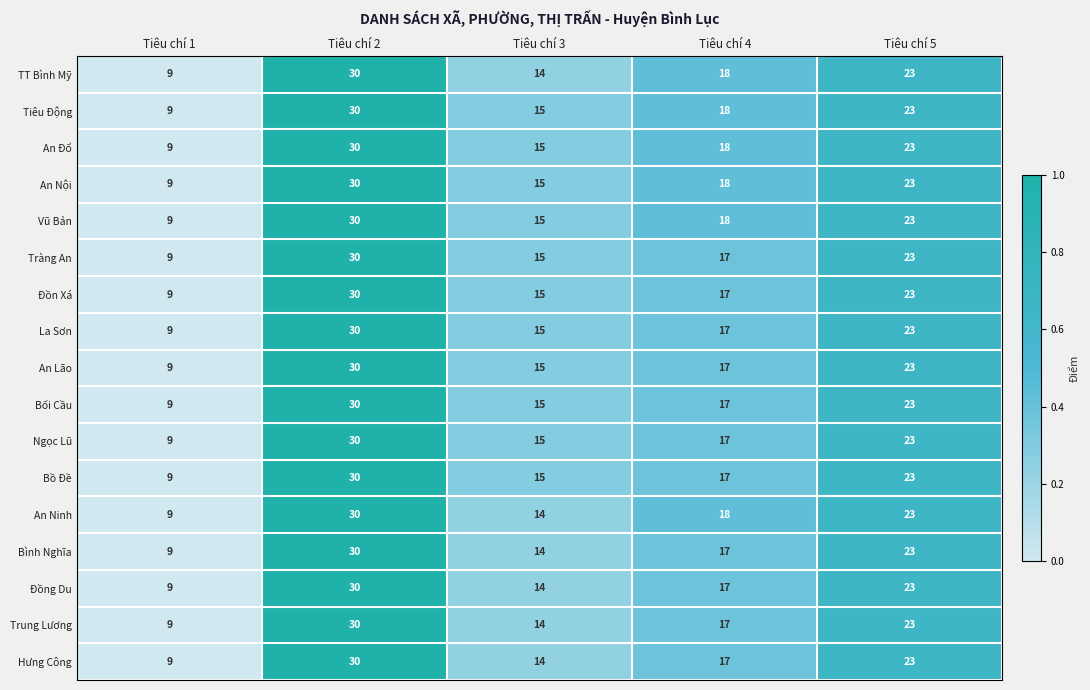

What is the maximum value shown in the chart?

30